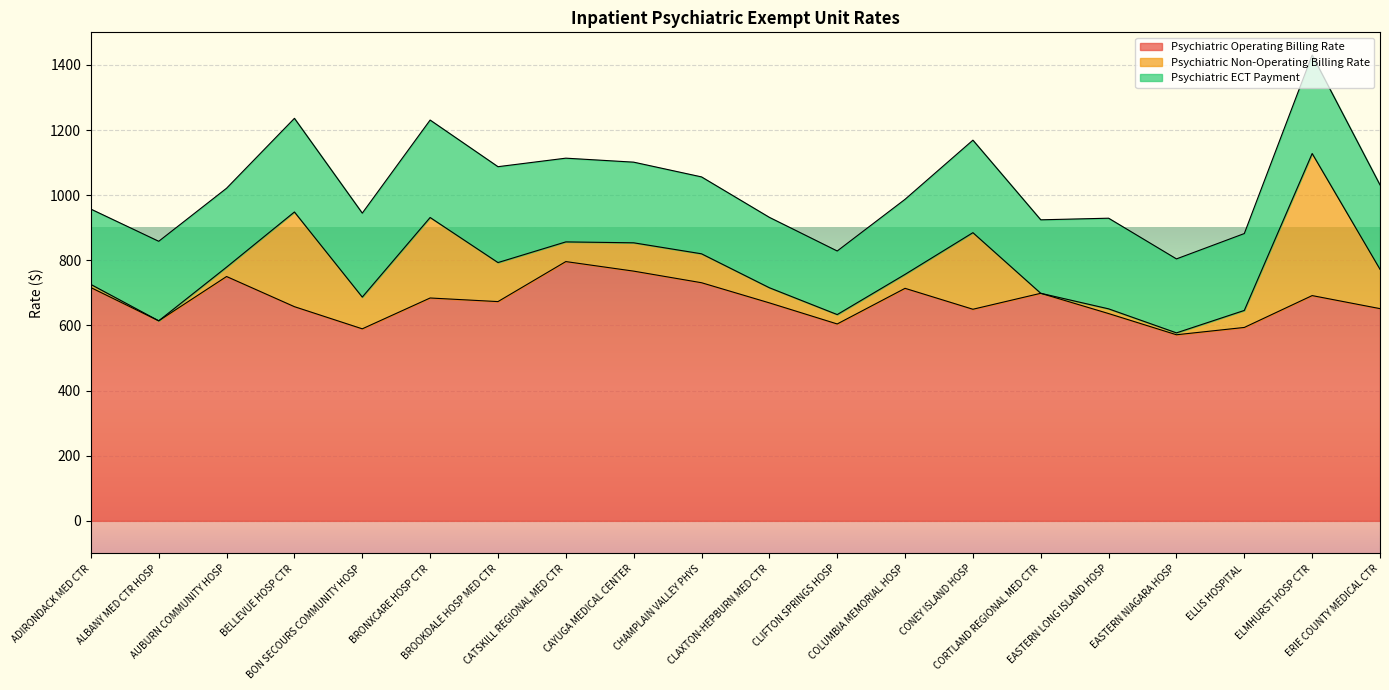

What is the label of the 5th point from the left?

BON SECOURS COMMUNITY HOSP